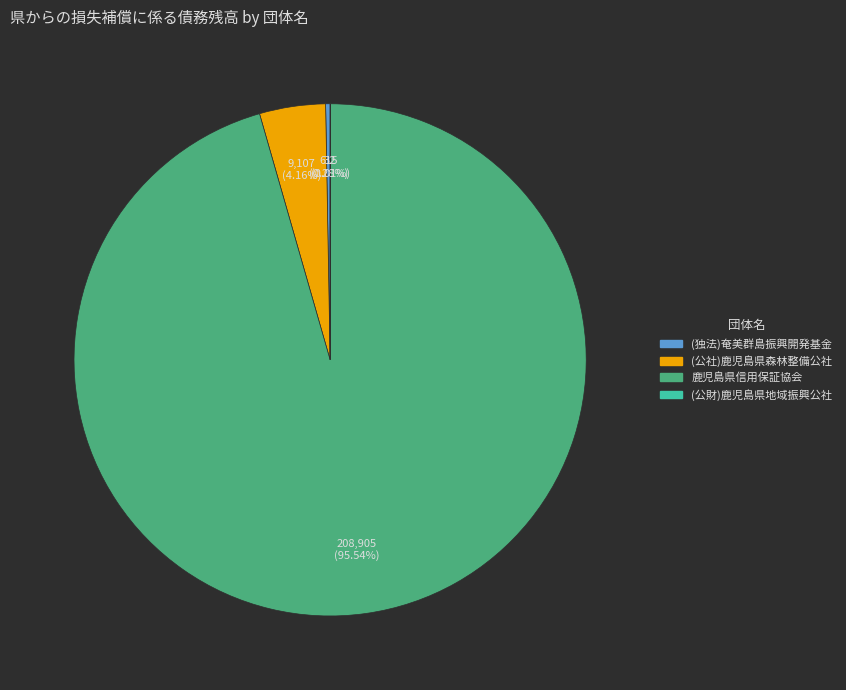

Is there any slice that represents more than half of the pie?

Yes